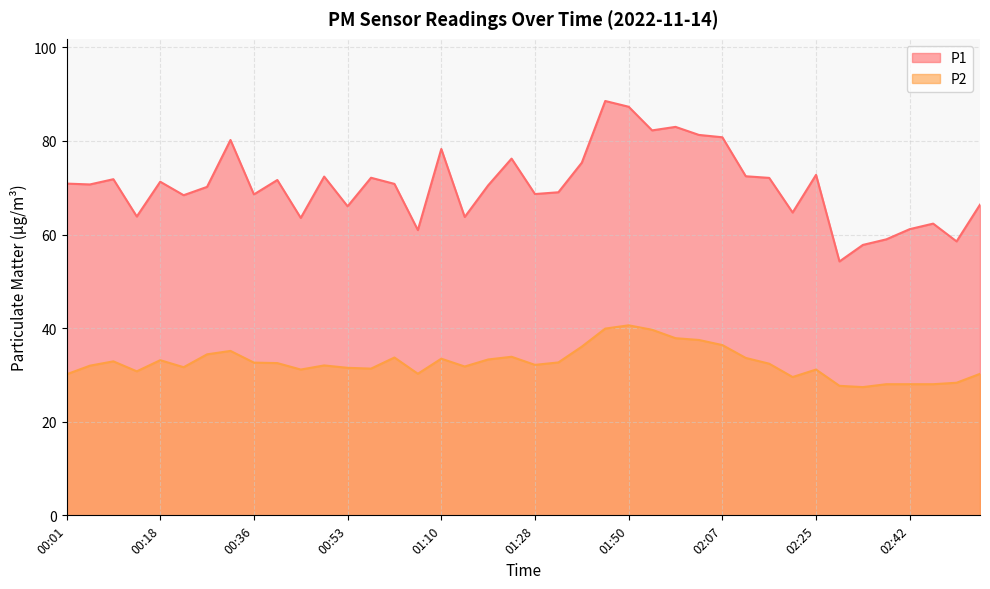

How many data points in P2 are less than 32?

18